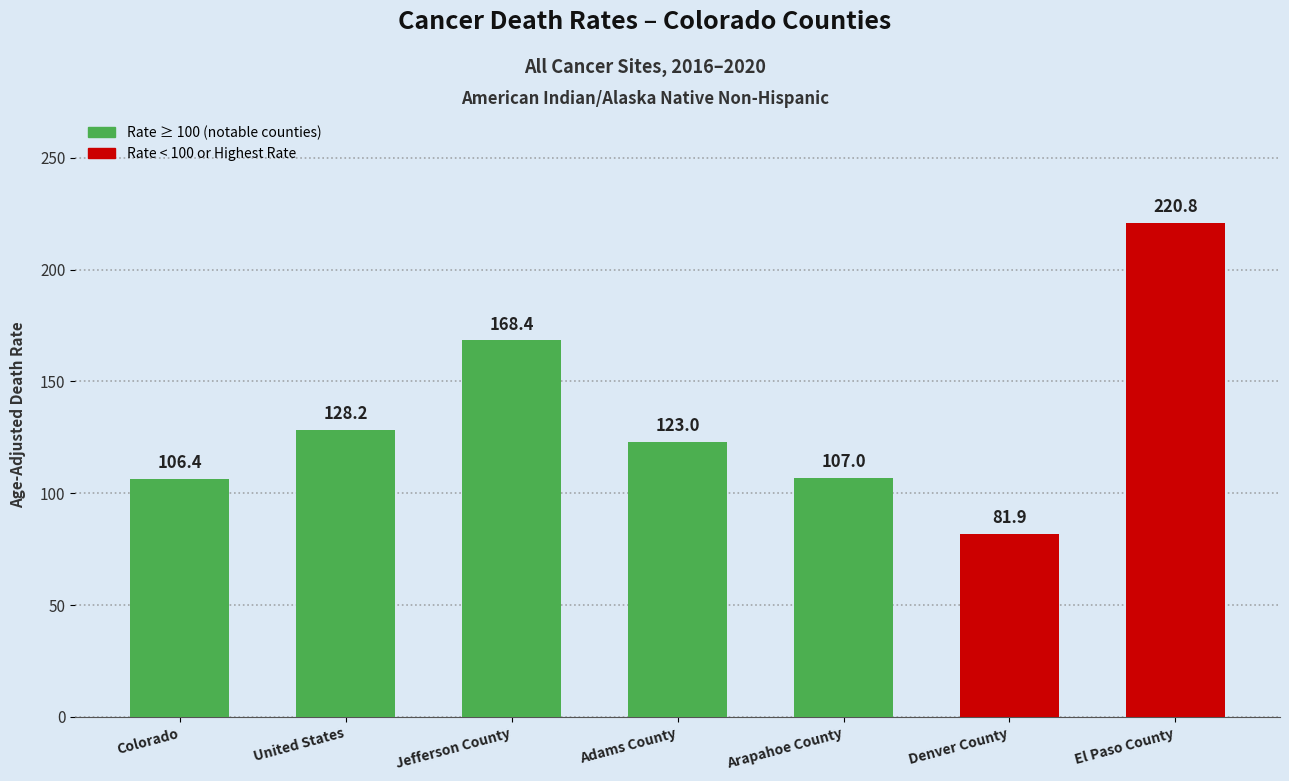

The value at Denver County is 81.9. True or false?

True